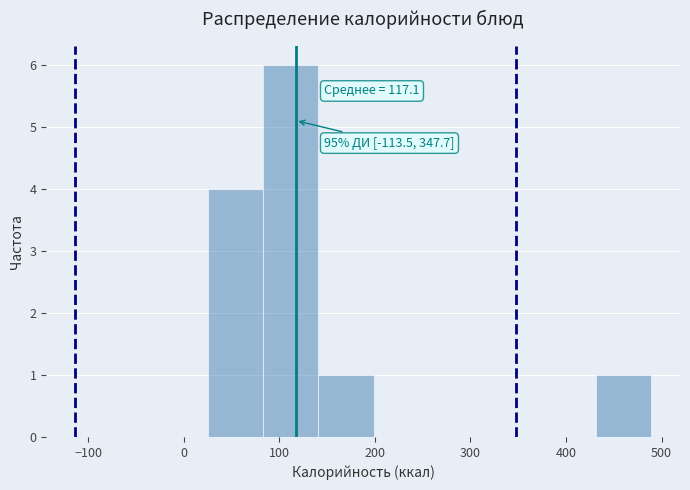

Over which range of the x-axis is the bar tallest?

80 to 140